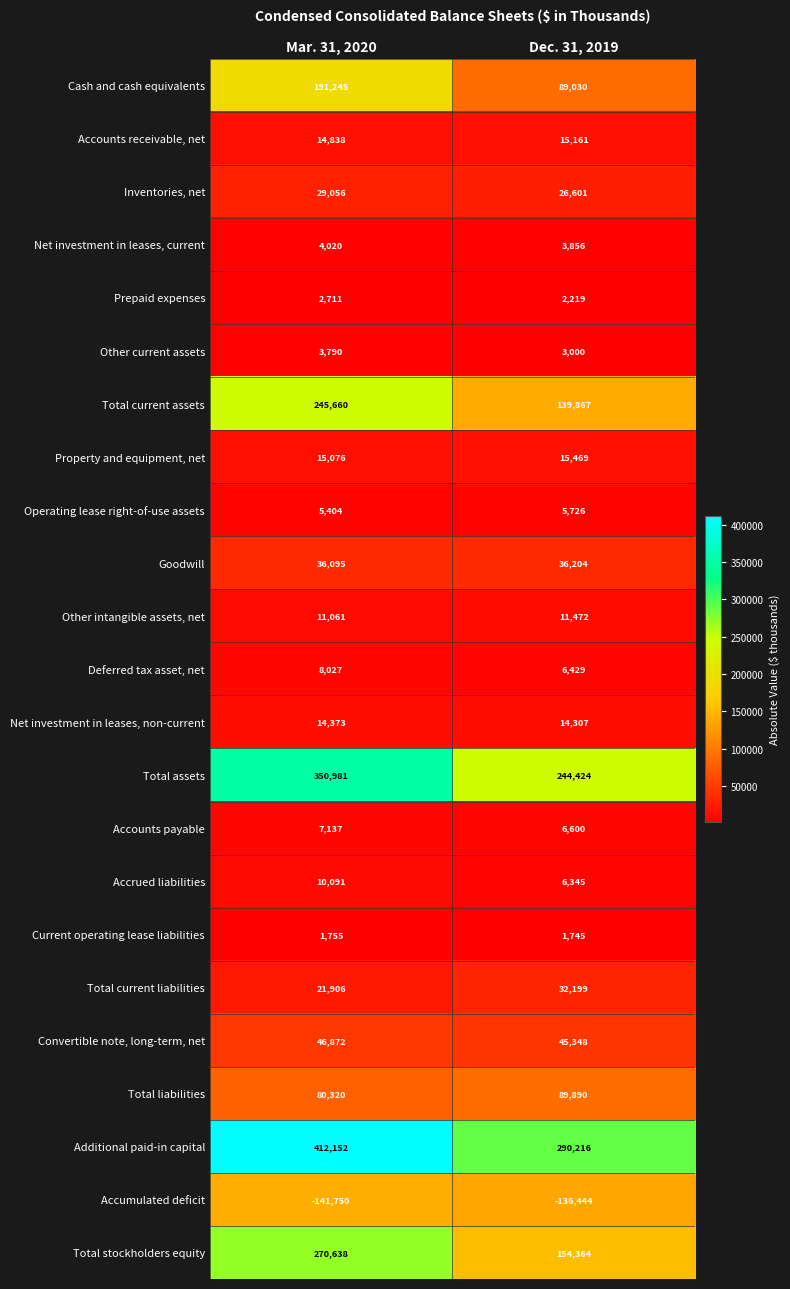

What is the maximum value for Total stockholders equity?

270638